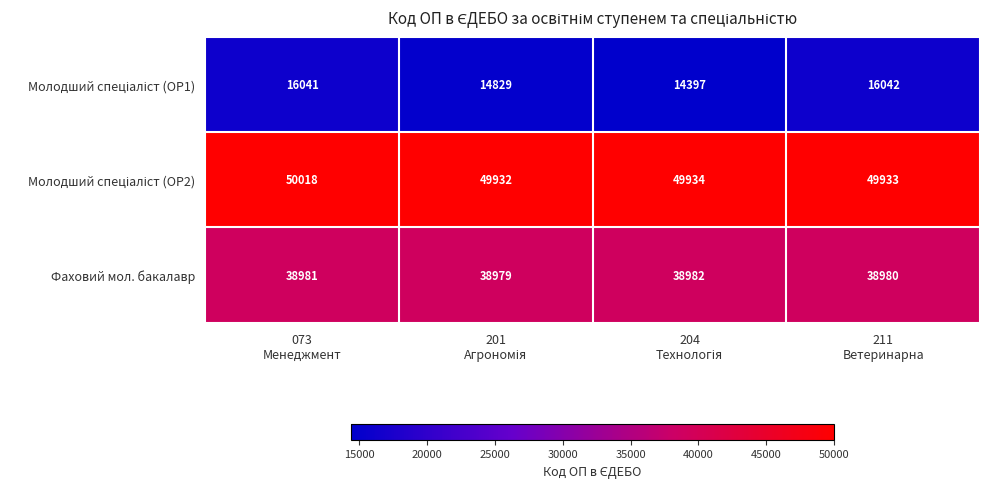

At how many categories does at least one series exceed 24602?

4